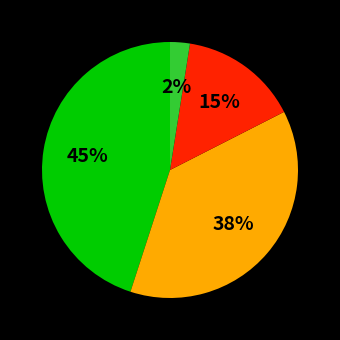

To the nearest percent, what is the average slice percentage?

25%